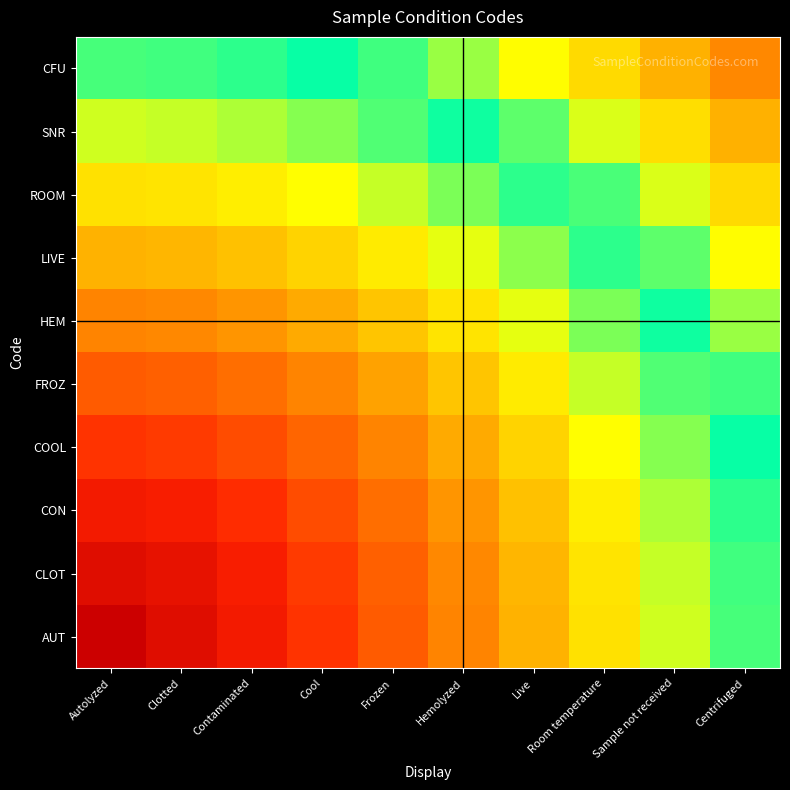

Which category has the lowest value across all series?

Autolyzed